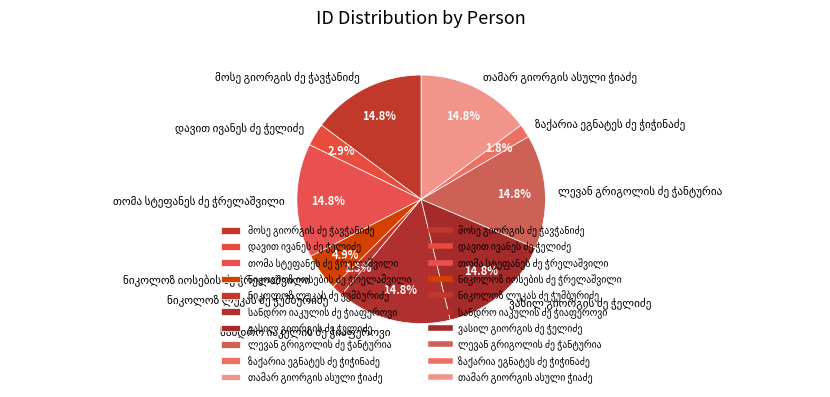

Does any single category account for the majority?

No